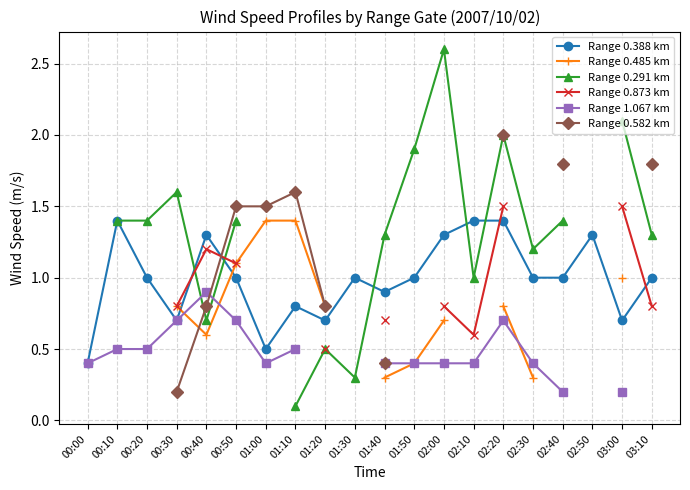

What is the greatest value displayed?

2.6